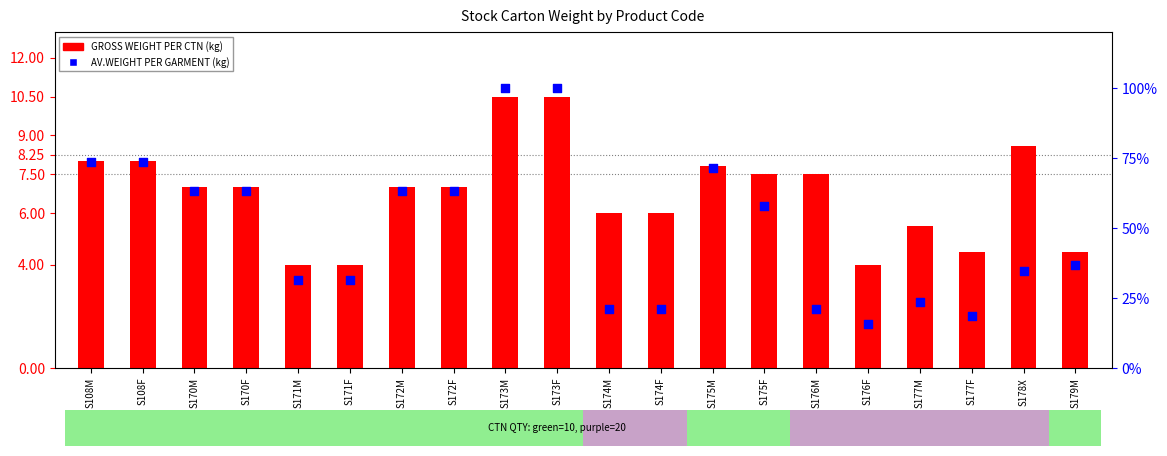

At how many categories does at least one series exceed 7?

8